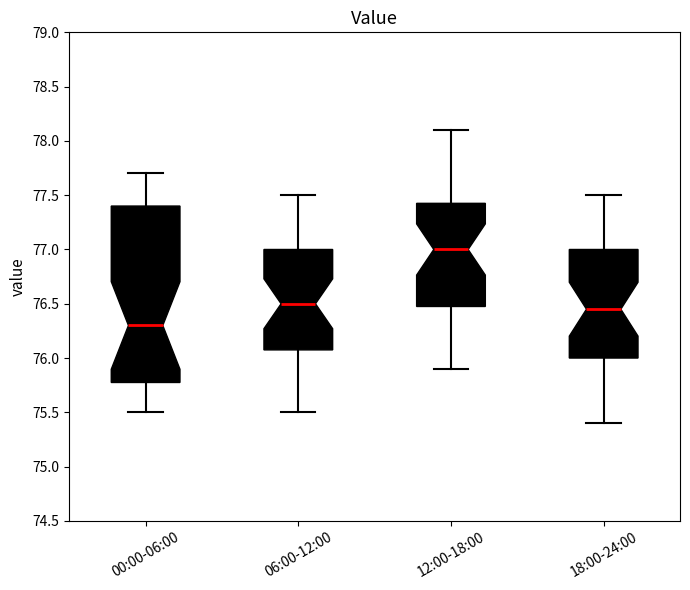

Where does the upper whisker of the box for 00:00-06:00 end on the y-axis? The values are not printed on the chart, so give them approximately, as read against the axis.

77.70